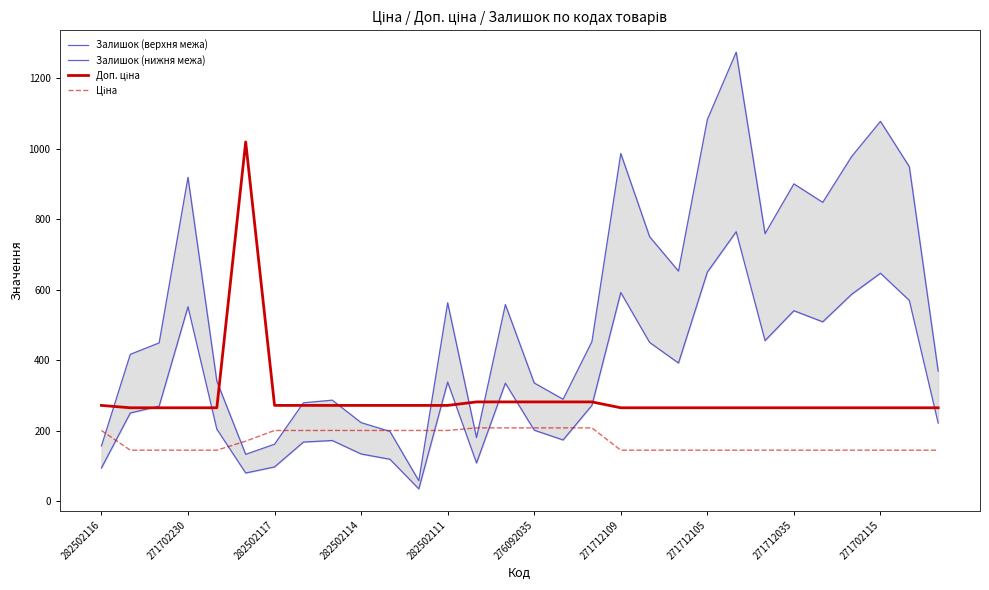

Is the value of Залишок (нижня межа) at 10 greater than the value of Залишок (верхня межа) at 28?

No